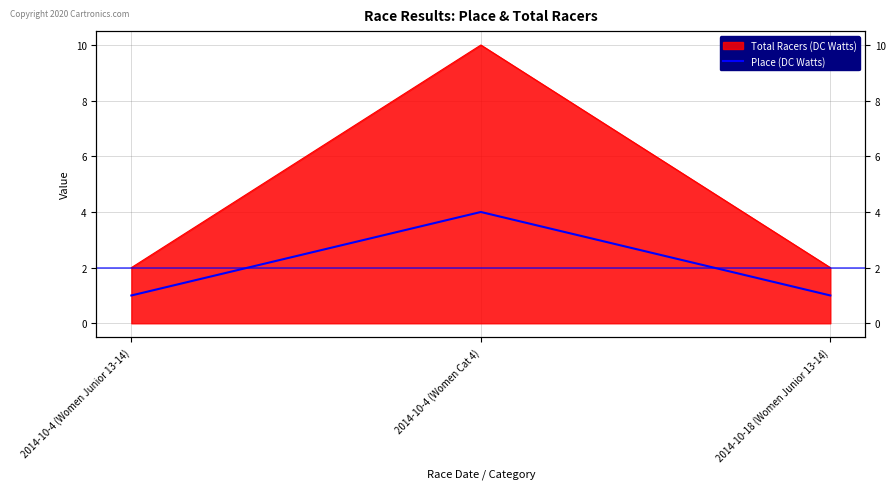

What is the label of the 2nd point from the left?

2014-10-4 (Women Cat 4)